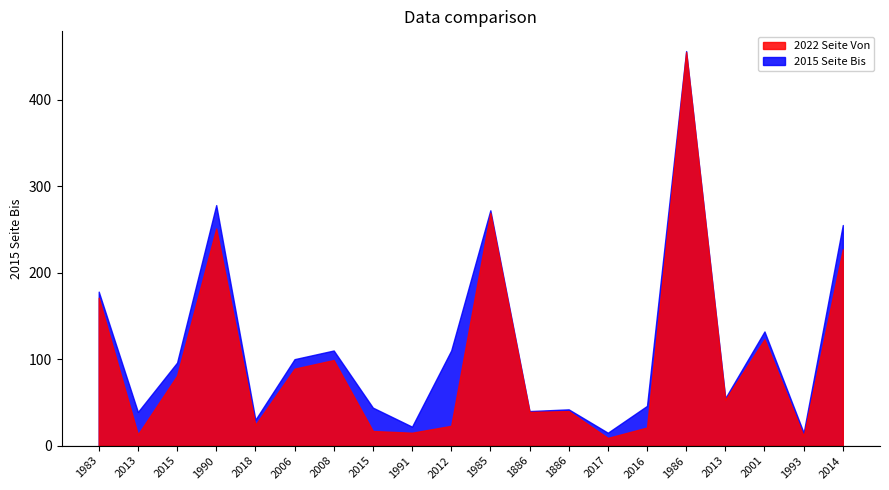

Rank the categories by Seite Bis value from highest to lowest.

1986, 1990, 1985, 2014, 1983, 2001, 2008, 2012, 2006, 2015, 2013, 2016, 2015, 1886, 1886, 2013, 2018, 1991, 2017, 1993